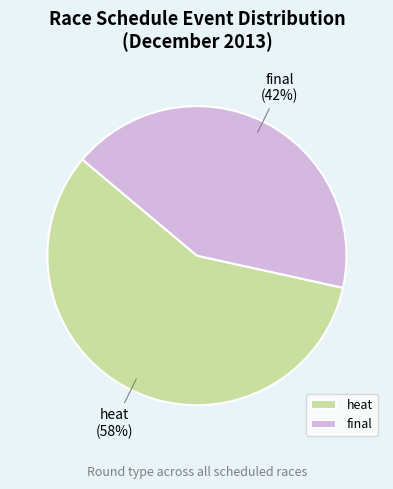

True or false: final accounts for 42% of the total.

True